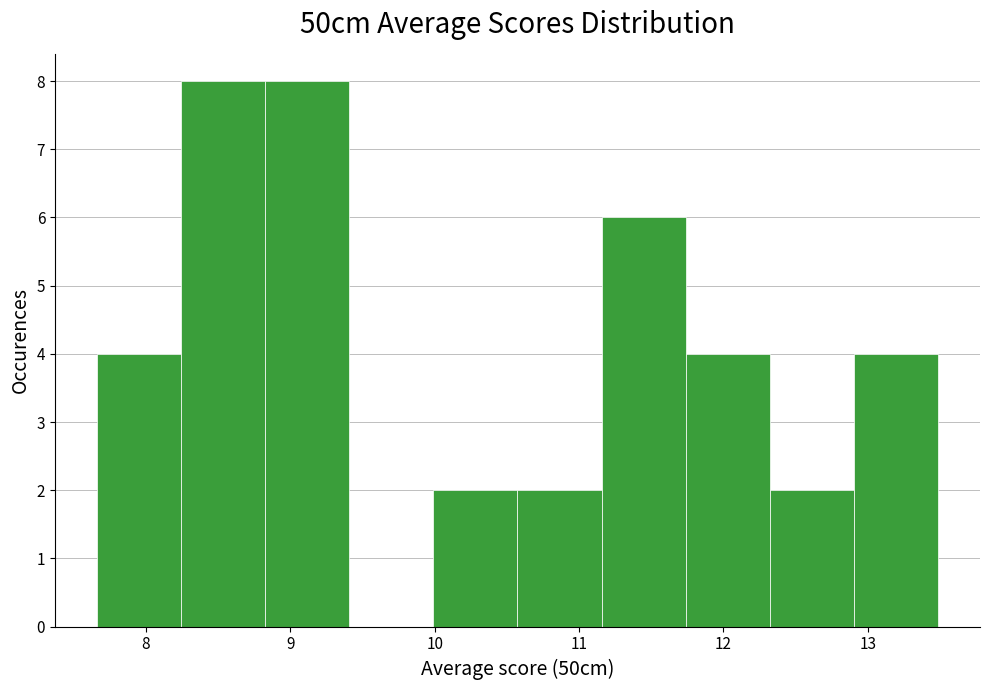

Reading left to right, list every bar in this chart as the range it spans on the x-axis followed by its height. Neither the bar edges nor the heights are printed on the chart, so give them approximately, as read against the axes.

7.7 to 8.2: 4
8.2 to 8.8: 8
8.8 to 9.4: 8
9.4 to 10.0: 0
10.0 to 10.6: 2
10.6 to 11.2: 2
11.2 to 11.7: 6
11.7 to 12.3: 4
12.3 to 12.9: 2
12.9 to 13.5: 4